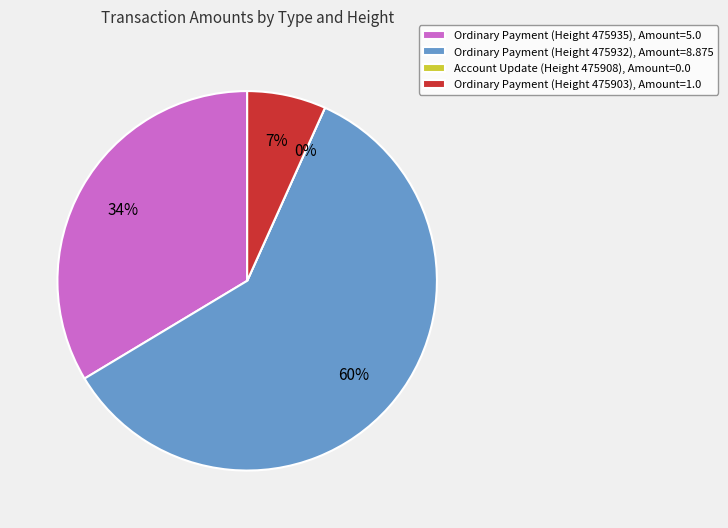

Is it true that Ordinary Payment (475903) is 7% of the pie?

True